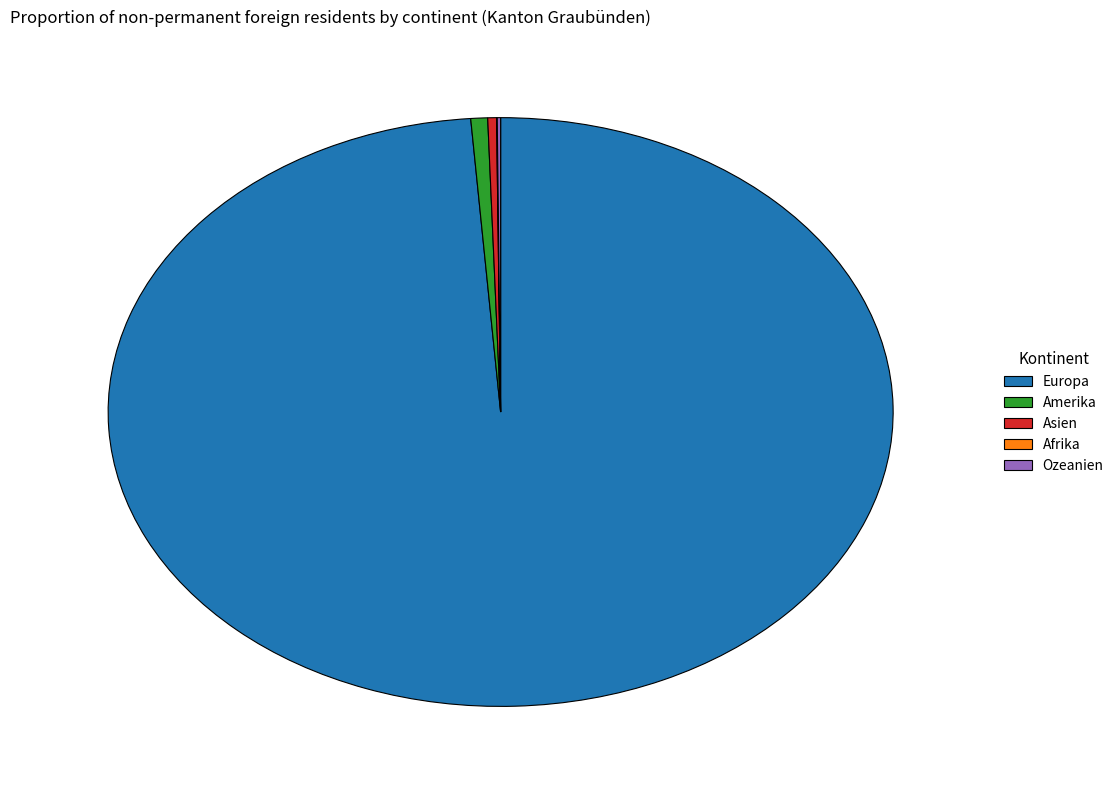

Do Amerika and Europa together represent more than half of the pie?

Yes